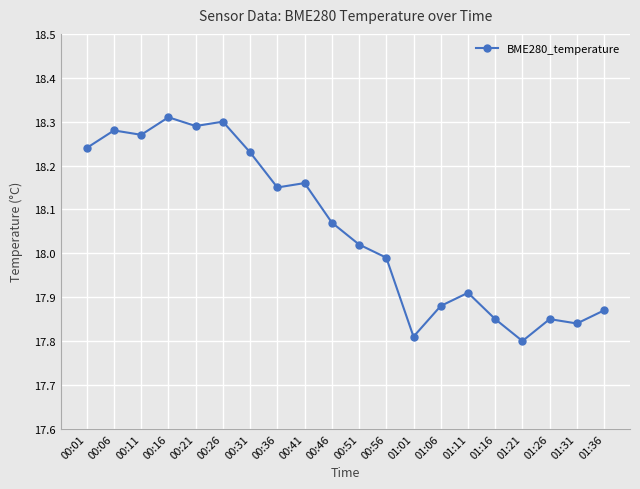

Where does the data first go above 18?

00:01